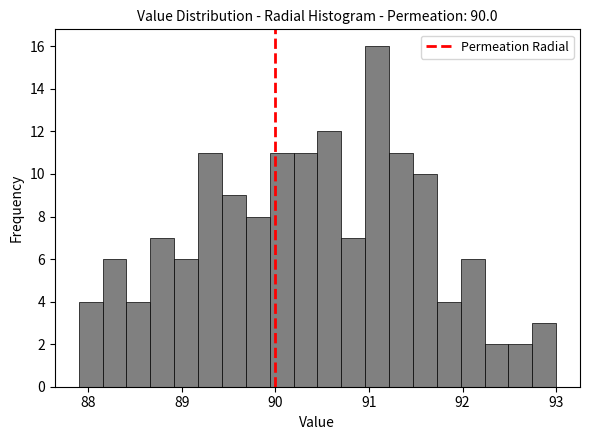

Around what value on the x-axis is the tallest bar? Give the approximate position of its centre, as read against the axis.

91.1